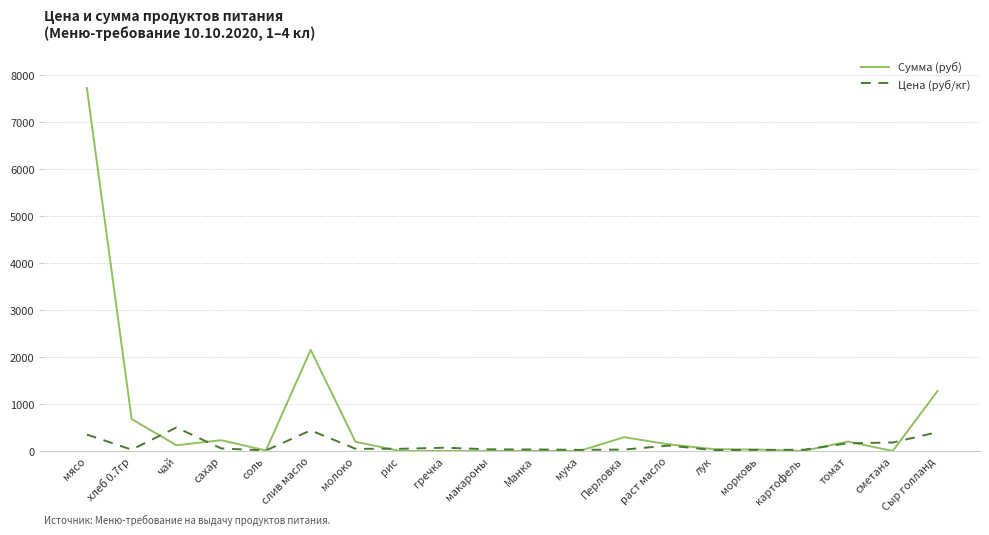

What is the difference between the second highest and second lowest values in the Цена (руб/кг) series?

420.9